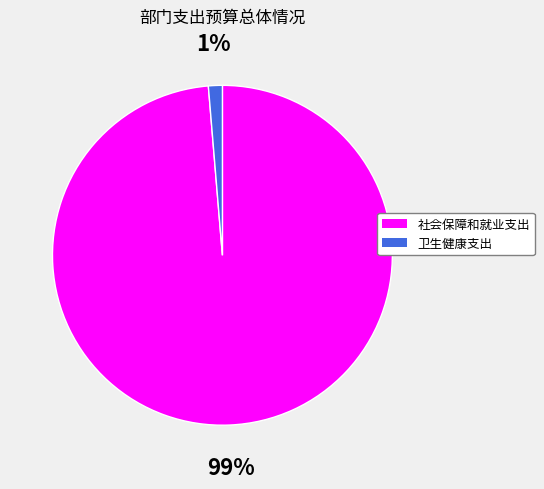

What percentage is the 社会保障和就业支出 slice, to the nearest percent?

99%